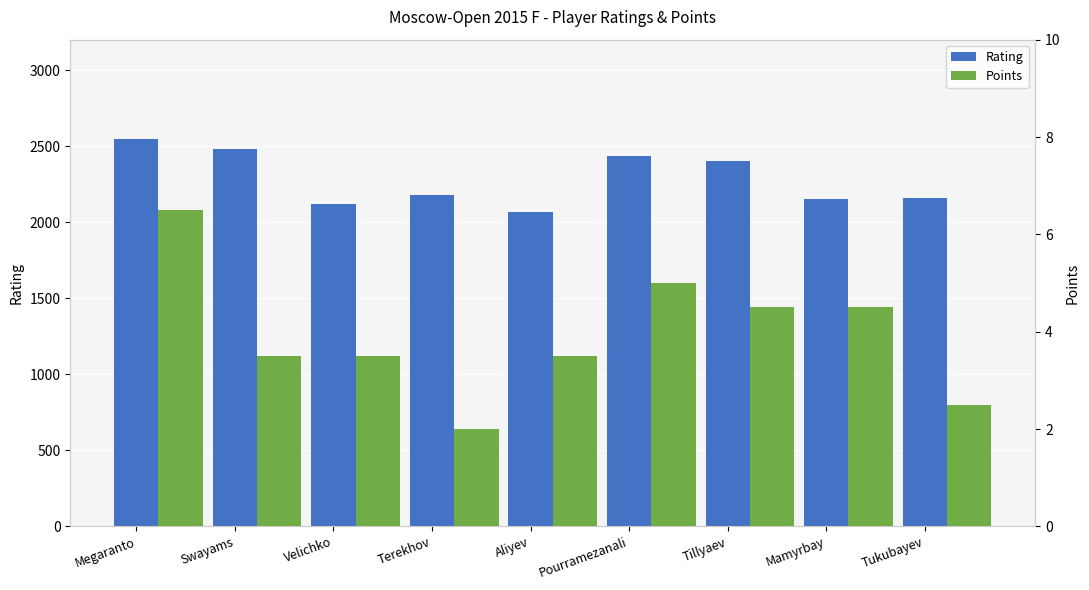

How many bars are there in each group?

2